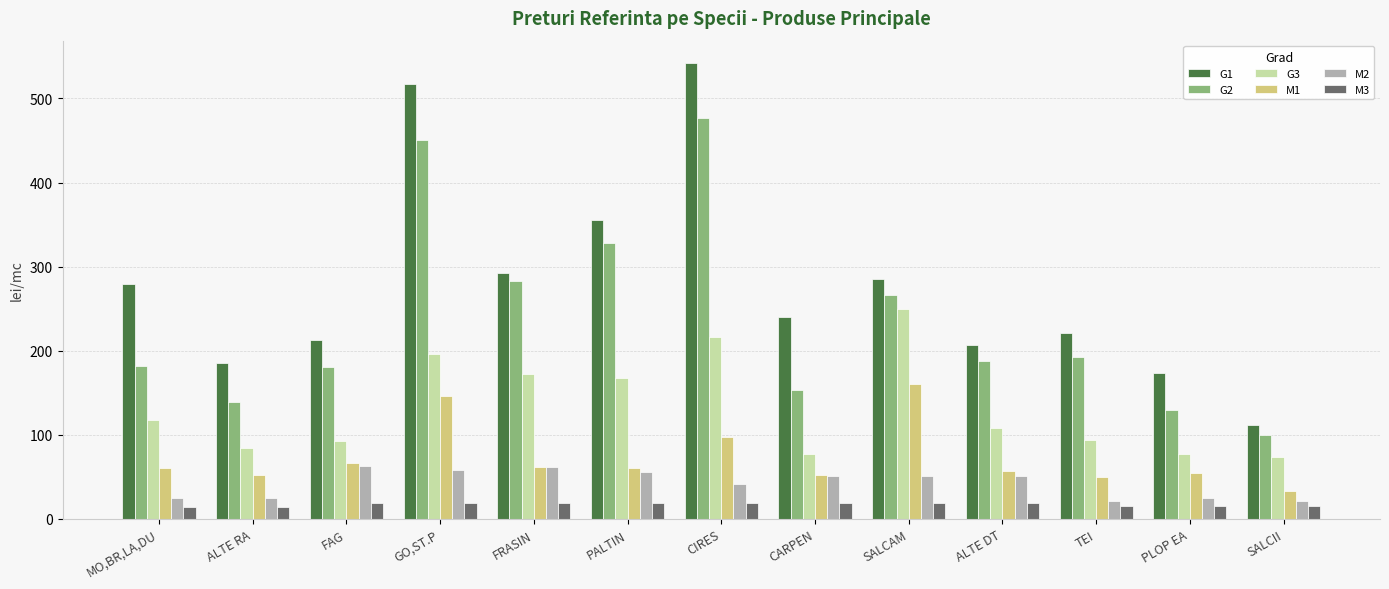

Does the chart contain any negative values?

No